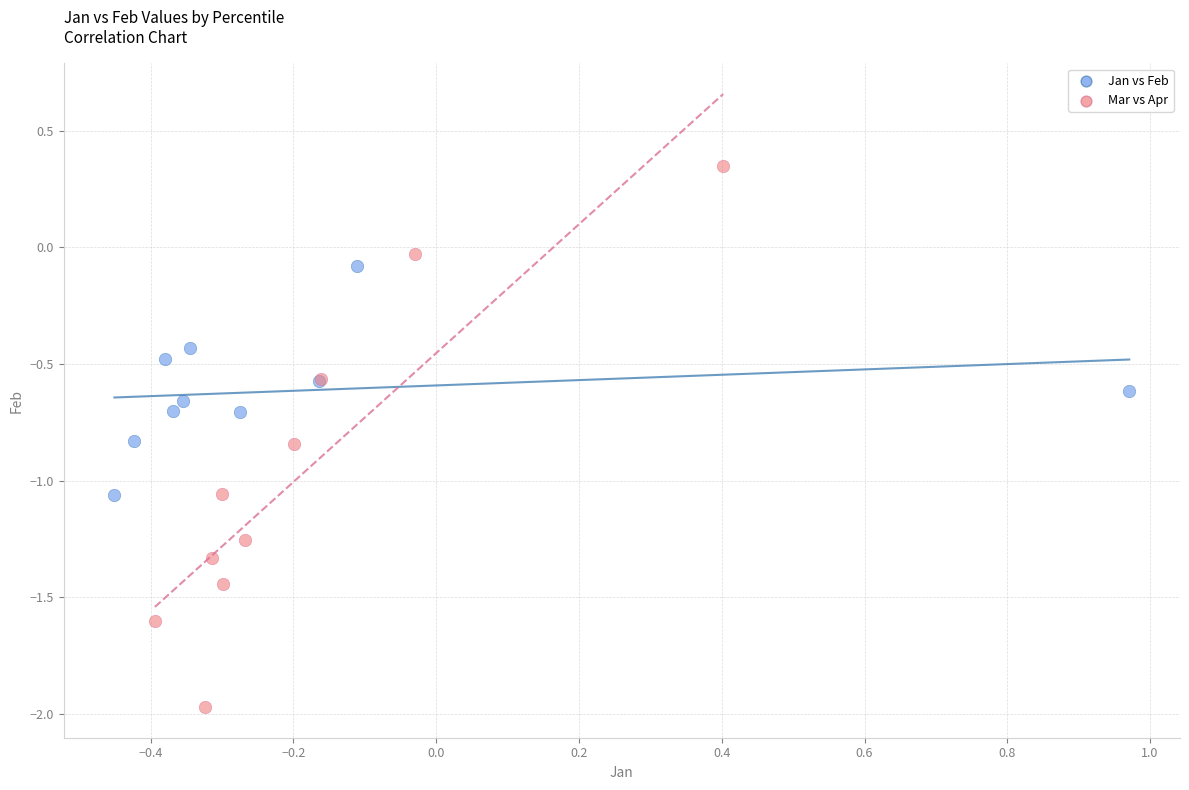

Which series has the widest spread of Y values?

Mar vs Apr